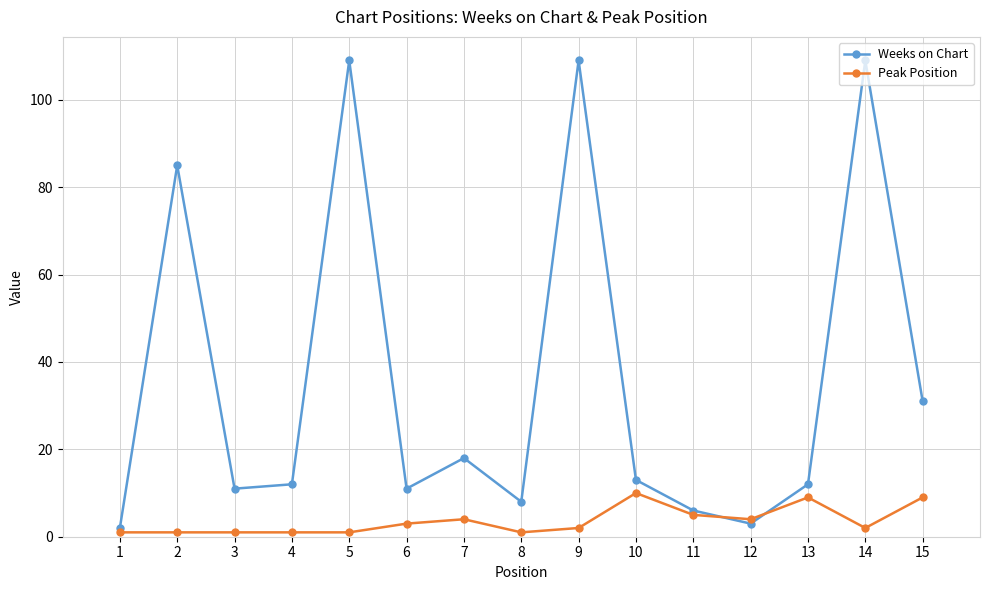

Between 2 and 8, which series saw the biggest shift?

Weeks on Chart